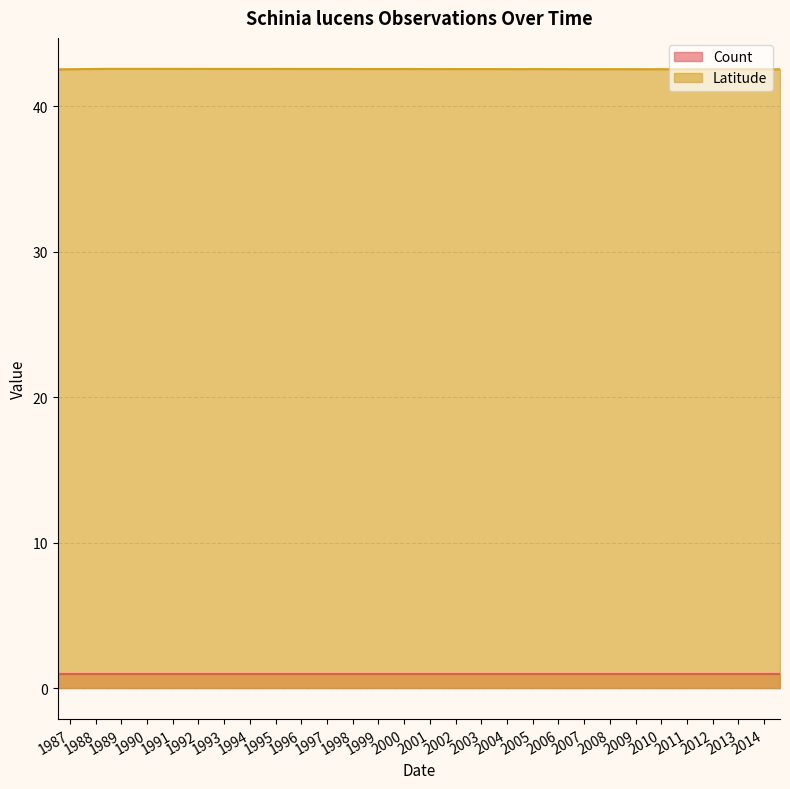

True or false: Count and Latitude intersect in this chart.

False